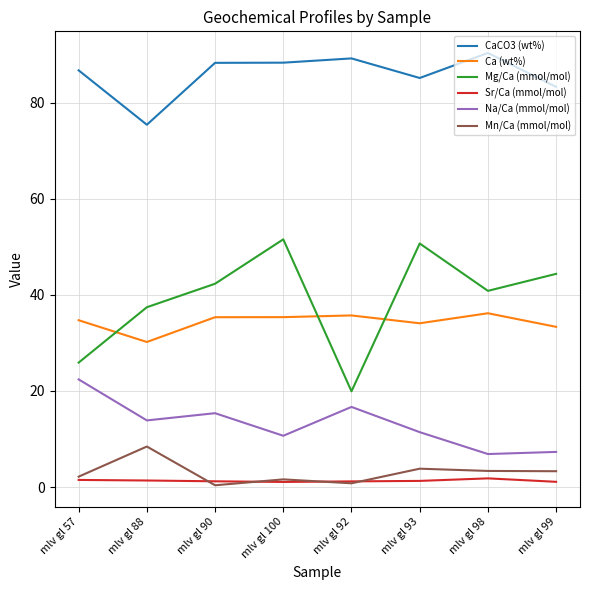

Which series has the widest spread of values?

Mg/Ca (mmol/mol)